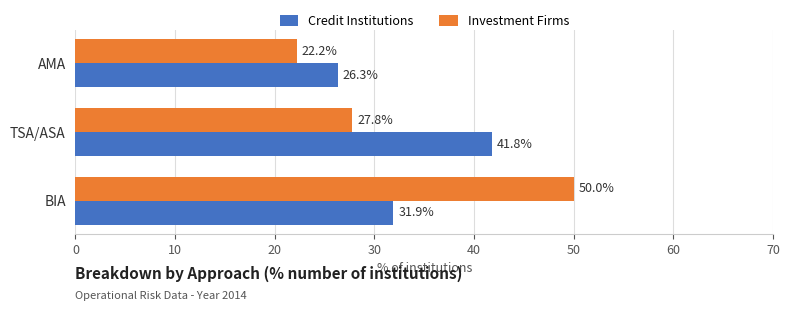

What are all the series names shown in the legend?

Credit Institutions, Investment Firms